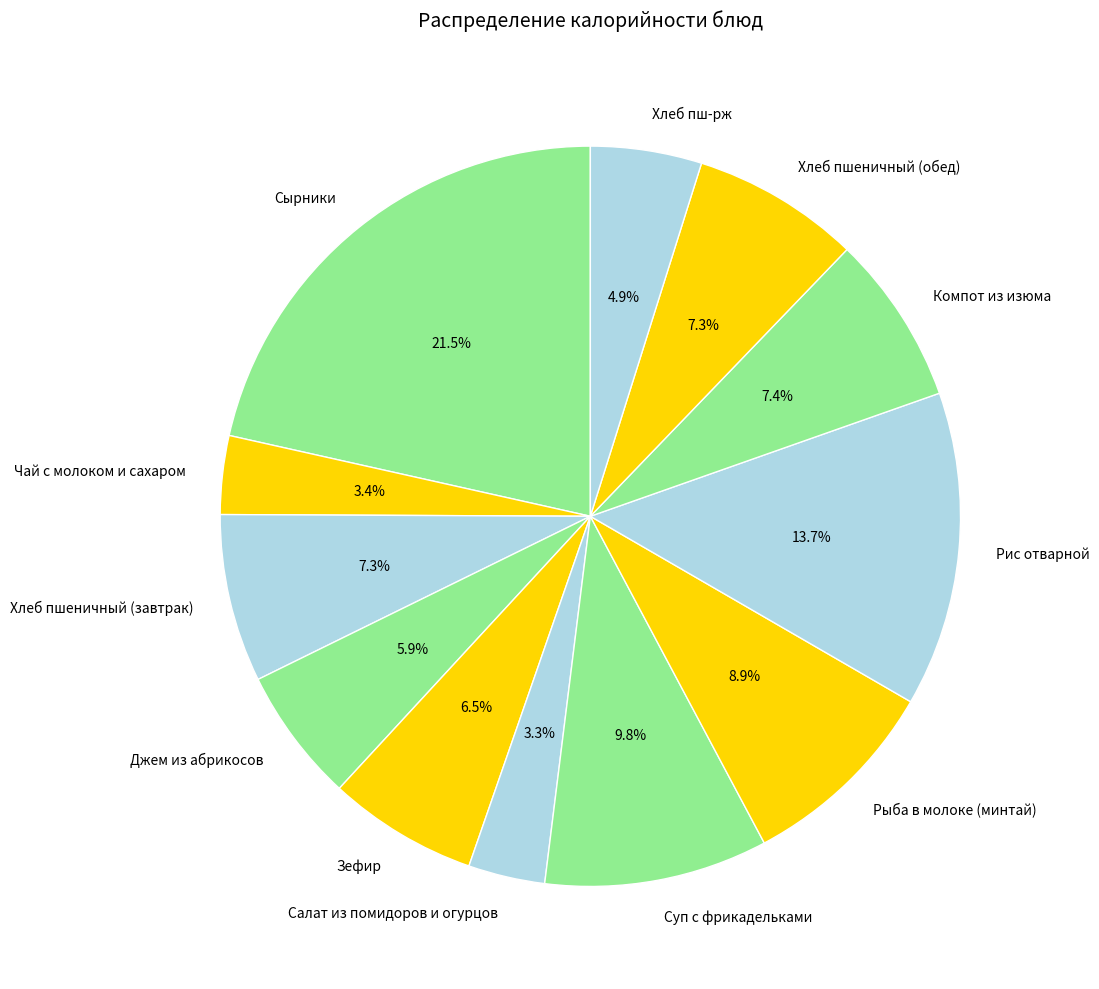

True or false: Рыба в молоке (минтай) accounts for 22% of the total.

False